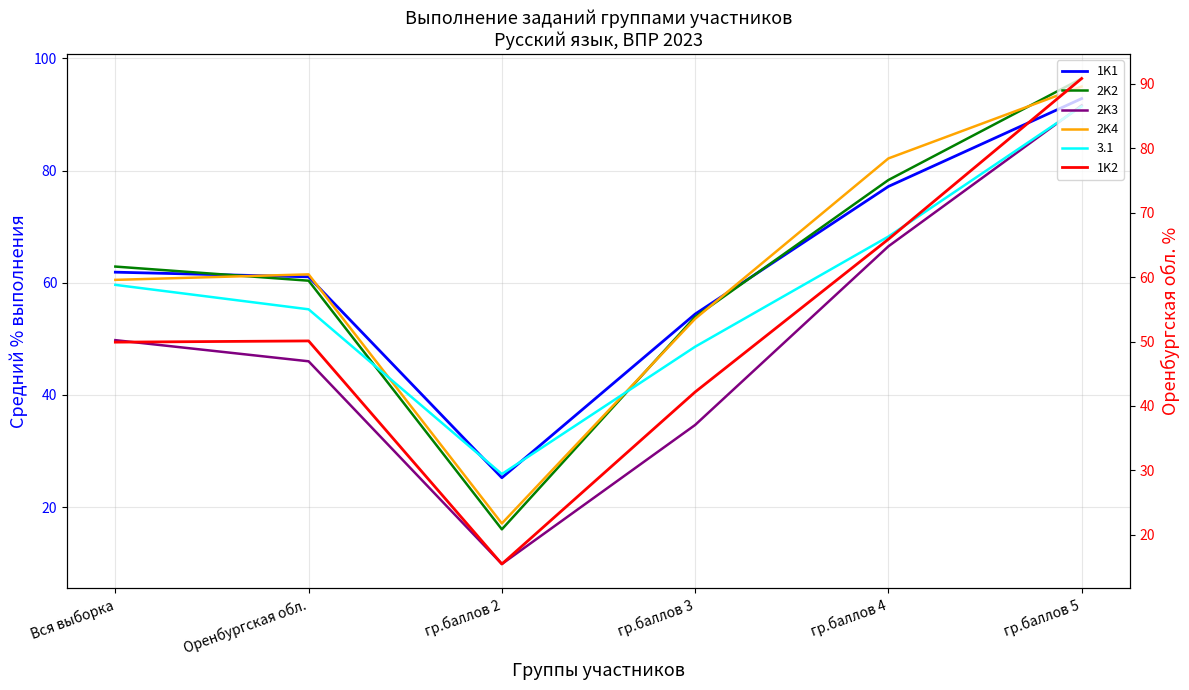

At which label does 1K2 first exceed 50?

Оренбургская обл.